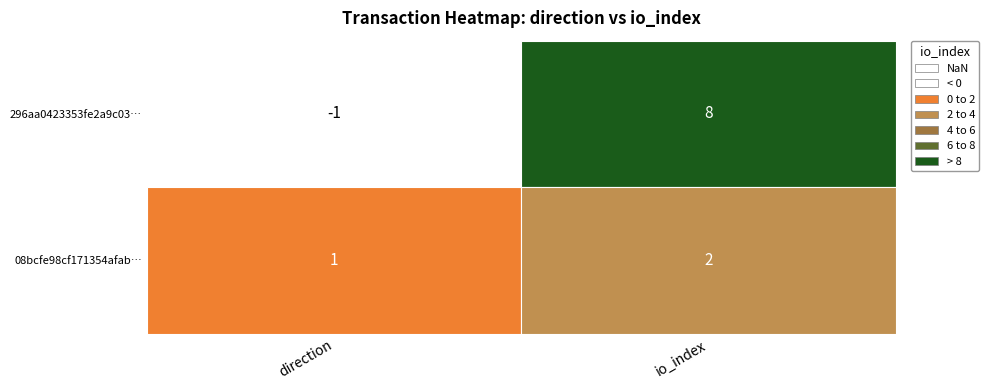

Reading left to right, what are all the values shown in this chart?

296aa0423353fe2a9c037a34c0d5325b11380e0: -1	8
08bcfe98cf171354afabfad6256ebb0ec8836a1: 1	2